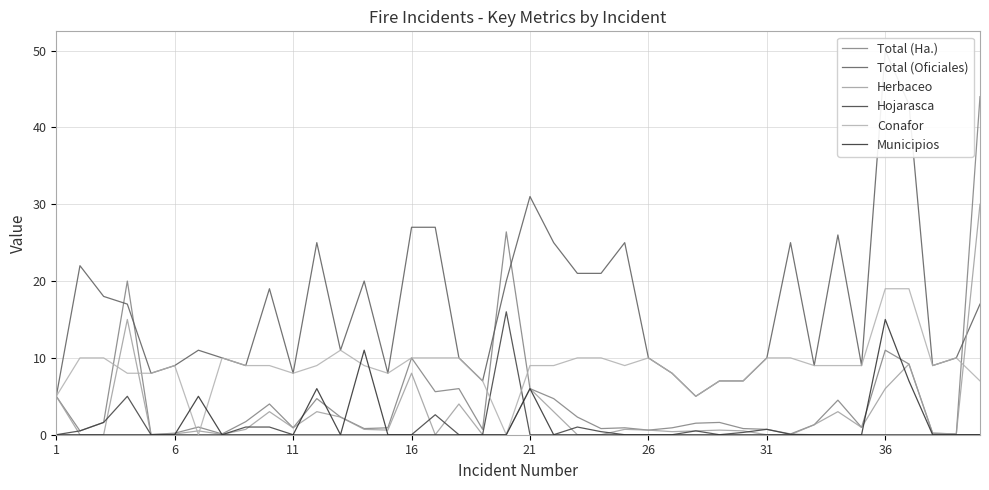

What is the difference between the maximum and minimum values in the Hojarasca series?

16.0